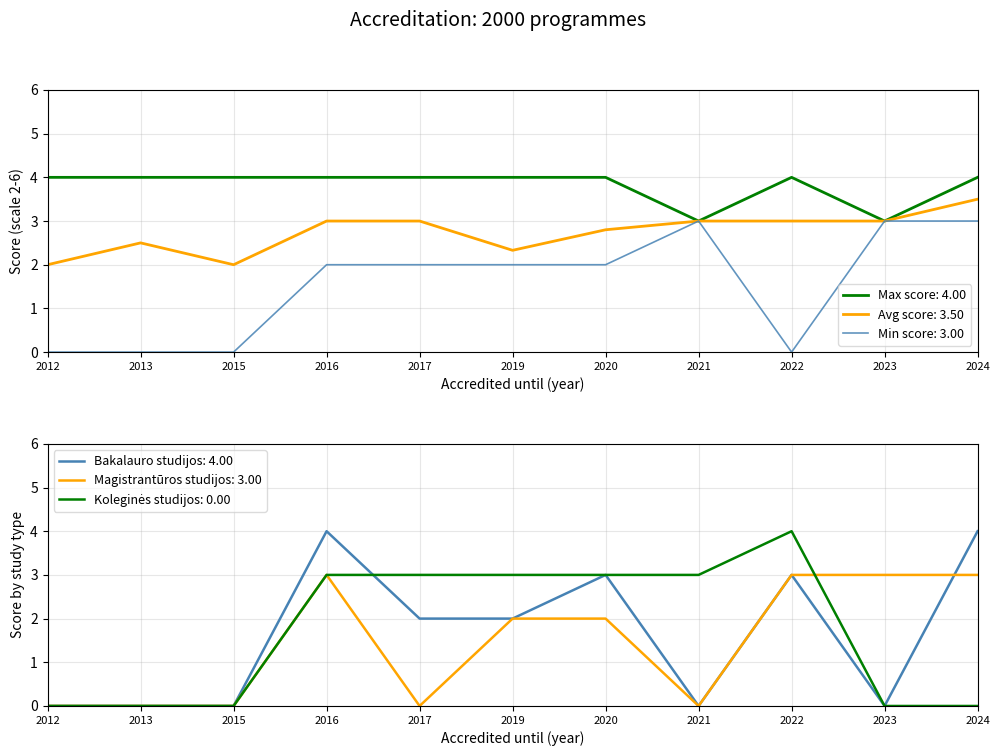

Which label corresponds to the smallest value in the chart?

2012